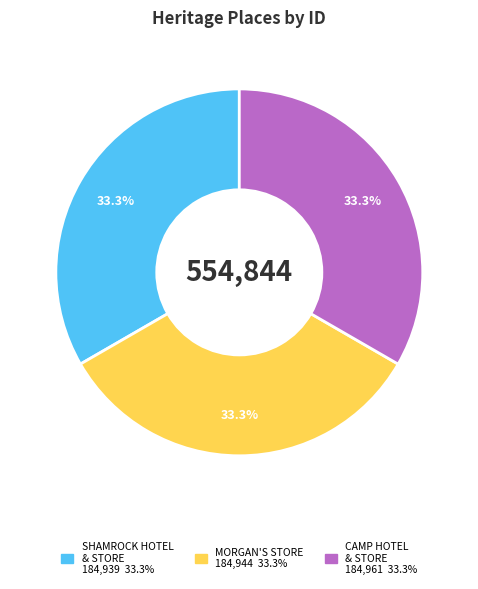

Is there any slice that represents more than half of the pie?

No